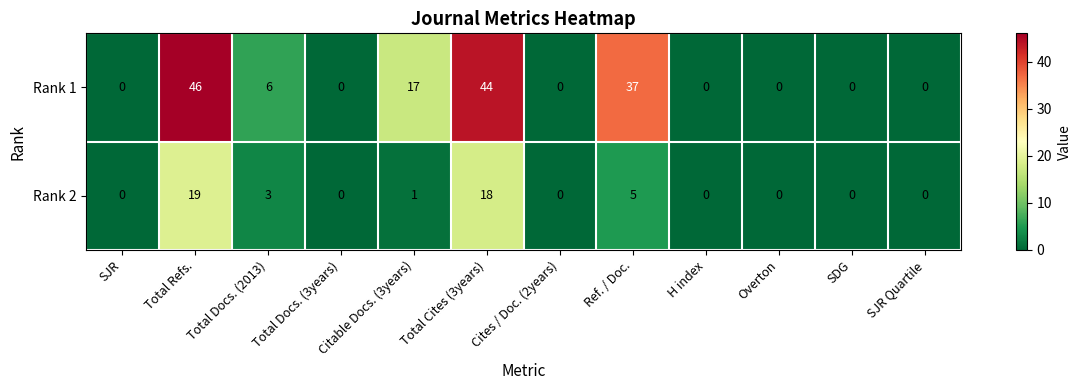

How many data points does each series have?

12